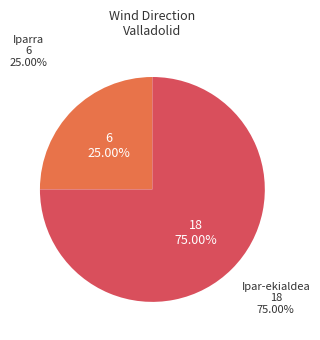

Does Iparra represent more than half of the total?

No